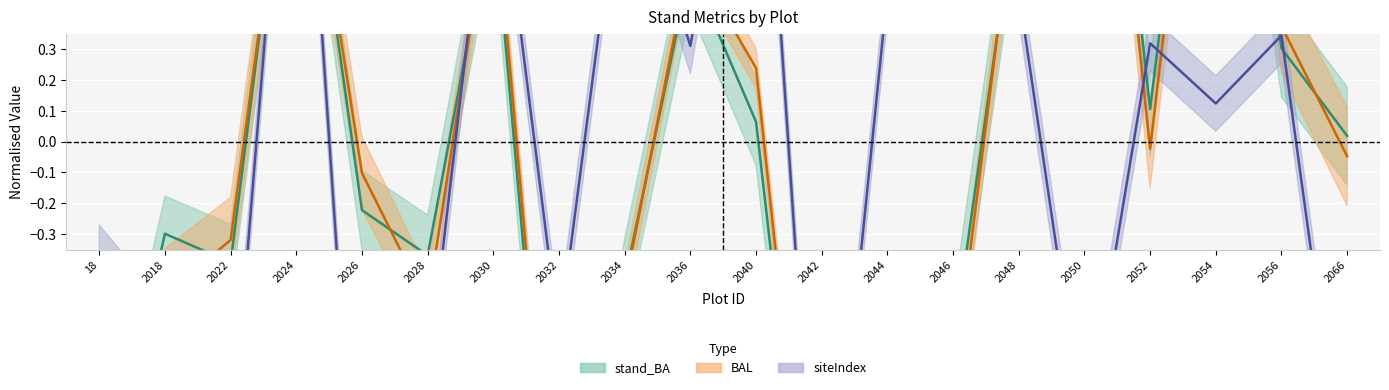

What is the total value across all series at 2040?

1.8